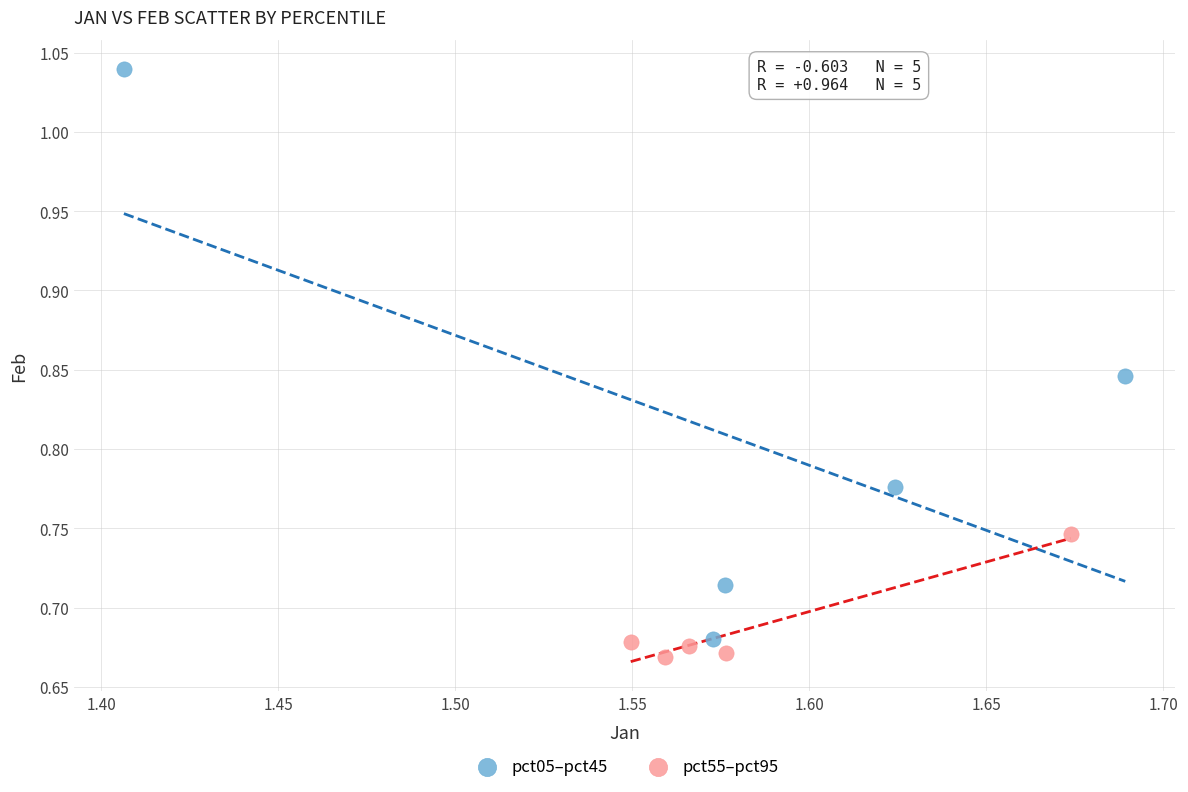

Which series has the largest Y range (max minus min)?

pct05–pct45